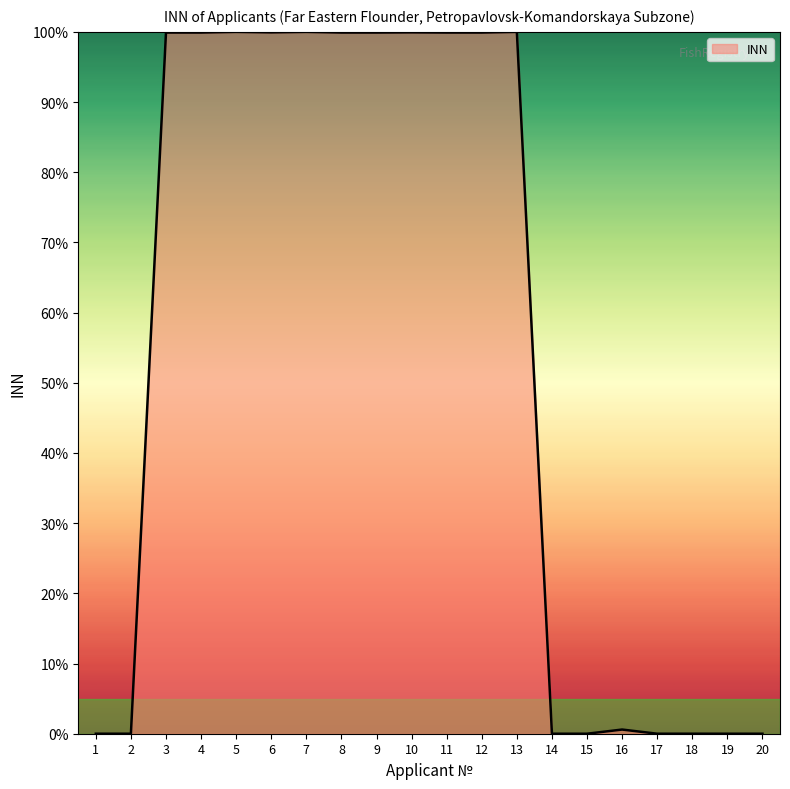

Which has a higher value, 12 or 14?

12